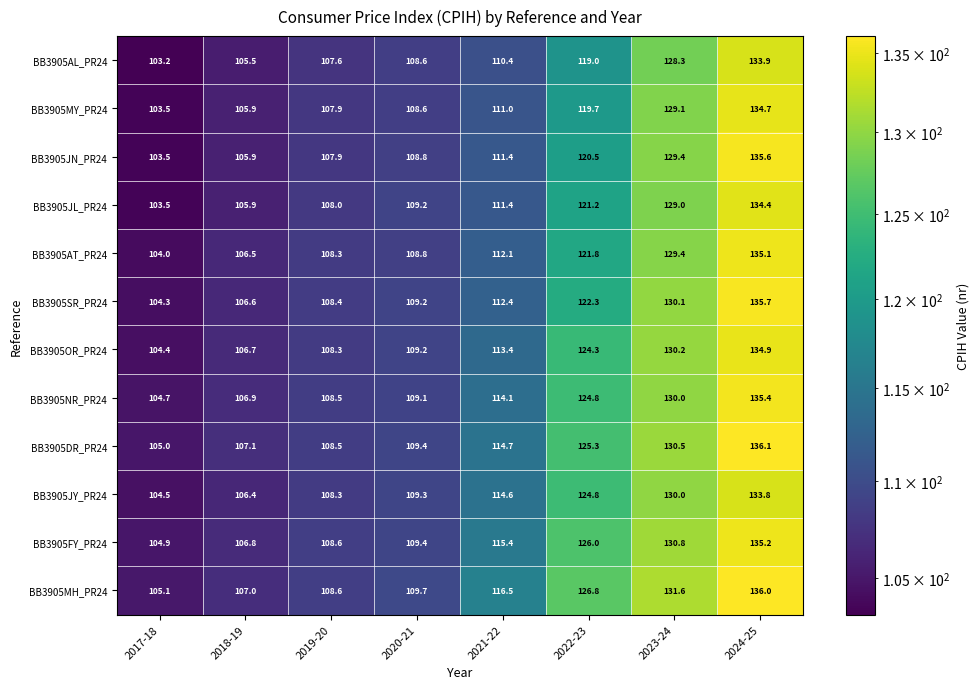

At how many categories does at least one series exceed 131?

2